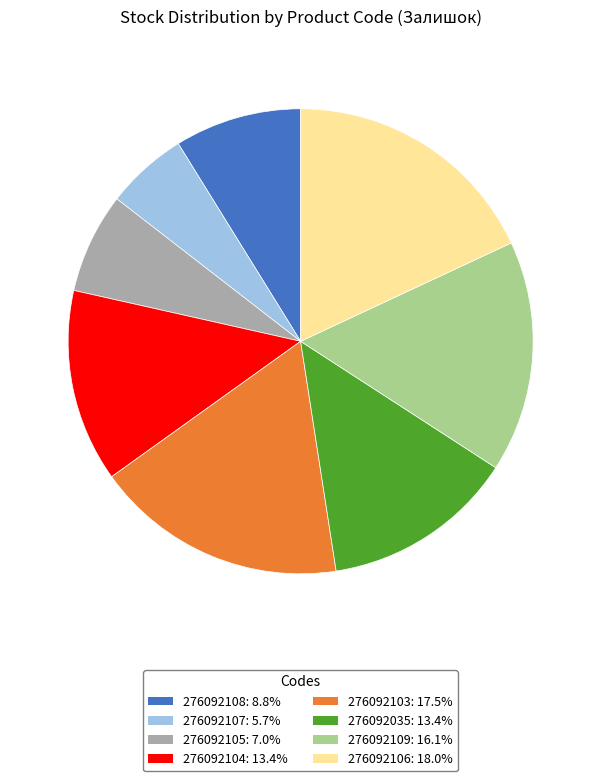

Which slice is the smallest?

276092107